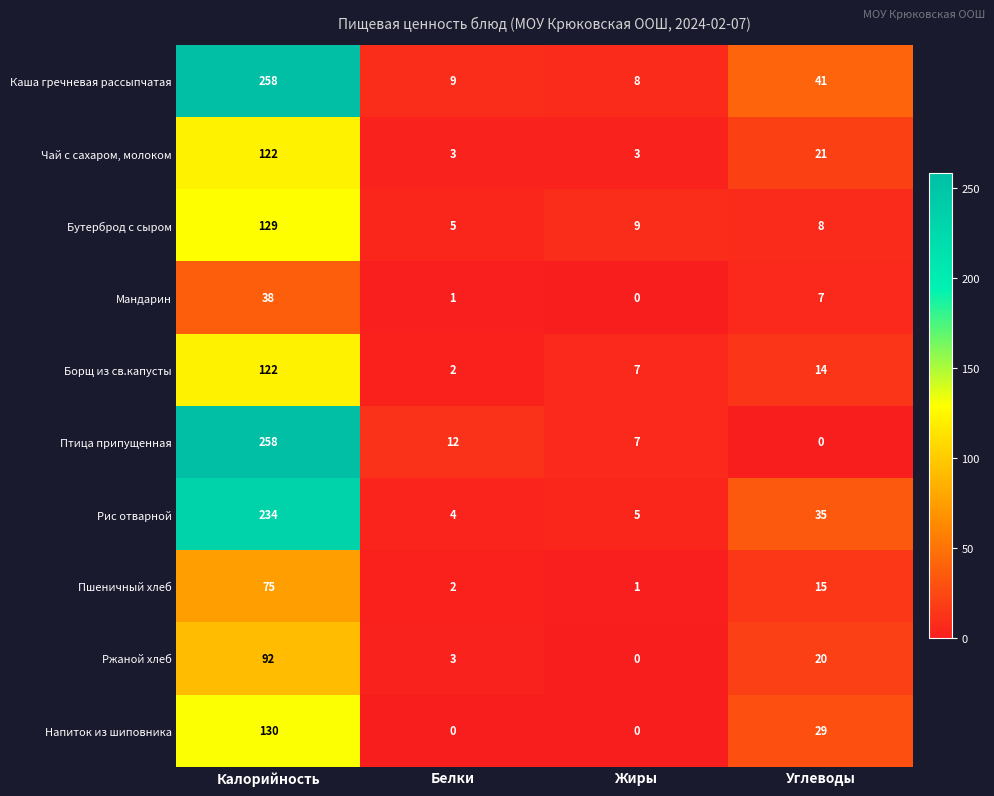

List the labels in order of Борщ из св.капусты value, smallest first.

Белки, Жиры, Углеводы, Калорийность